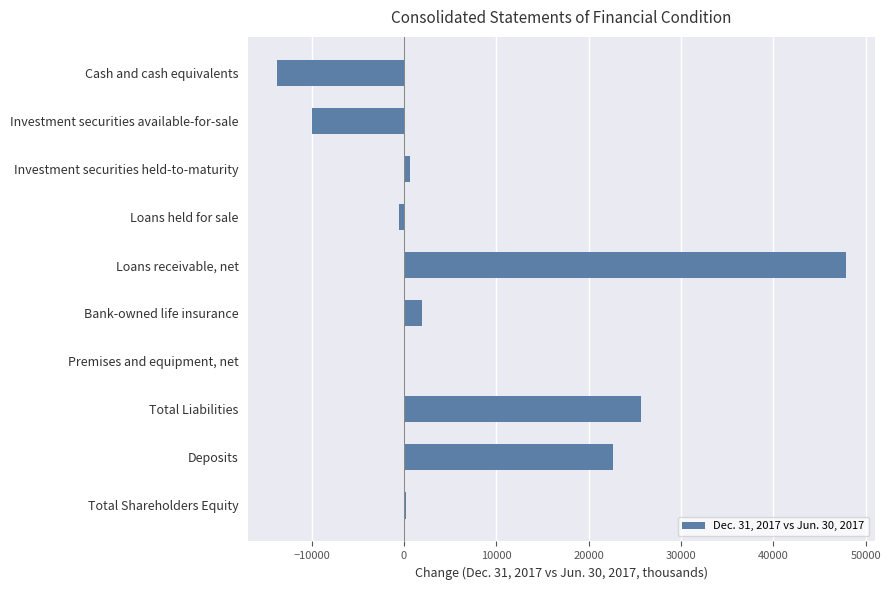

Where is the data nearest to the value 17058?

Deposits